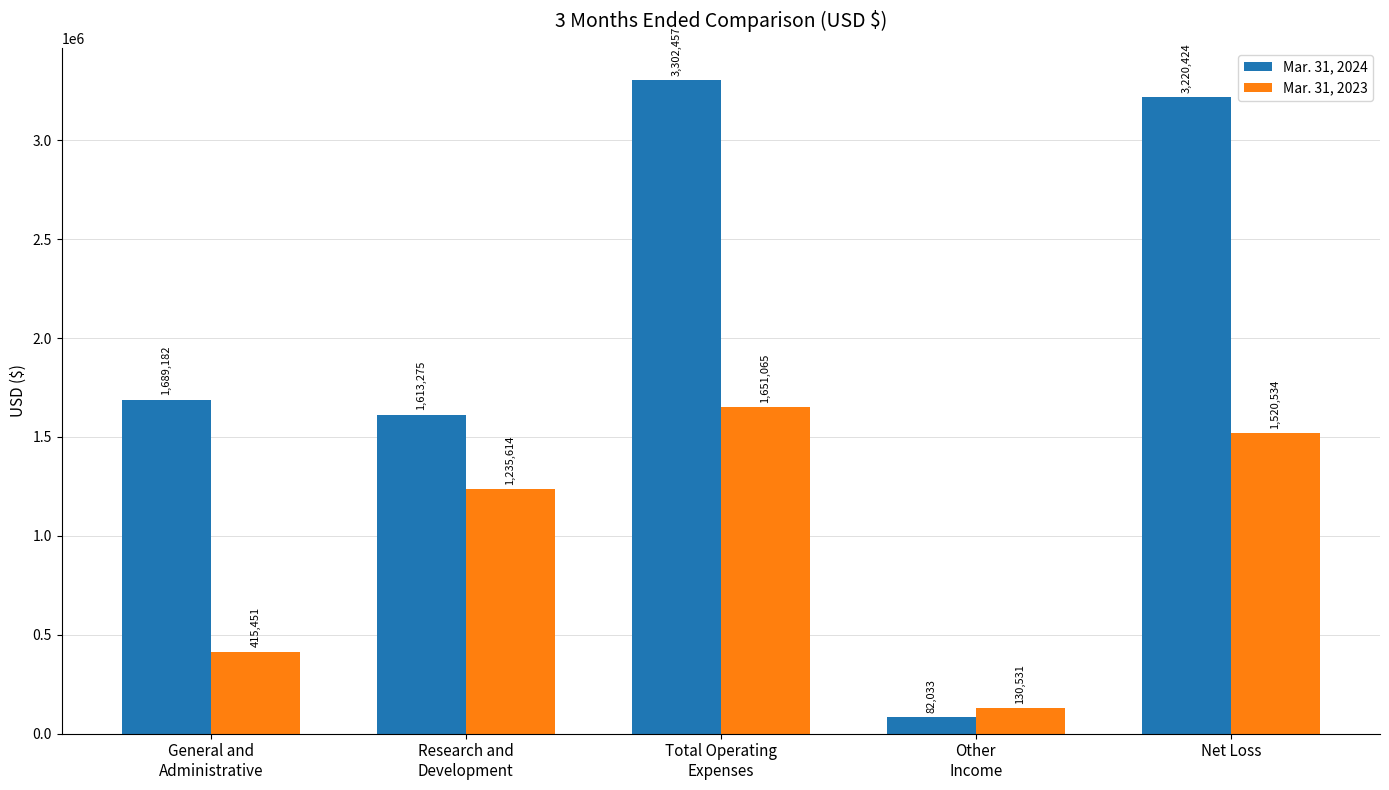

What is the difference between the second highest and second lowest values in the Mar. 31, 2023 series?

1105083